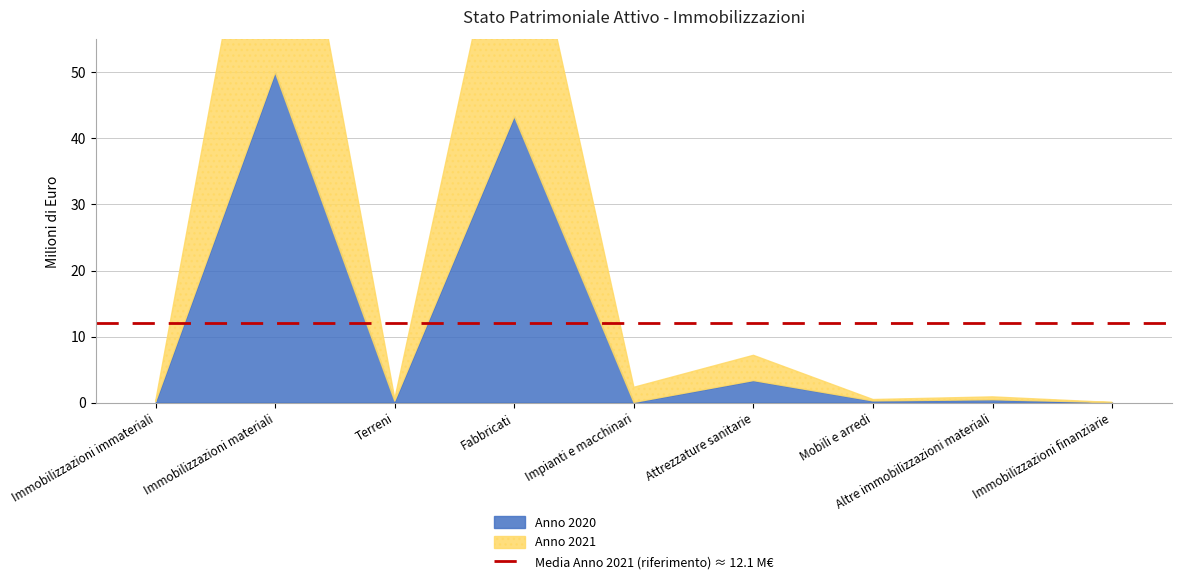

In Anno 2021, how many points are lower than both neighbors (excluding endpoints)?

3